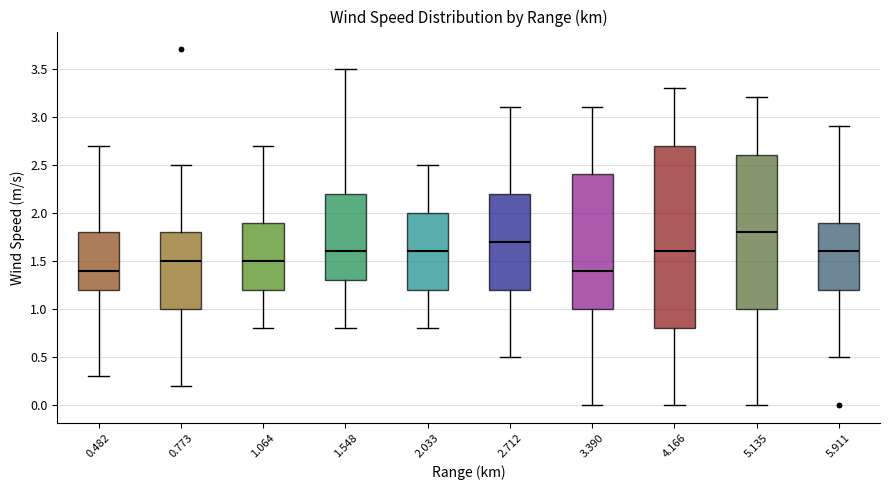

Where does the upper whisker of the box at x = 1.548 end on the y-axis? The values are not printed on the chart, so give them approximately, as read against the axis.

3.5